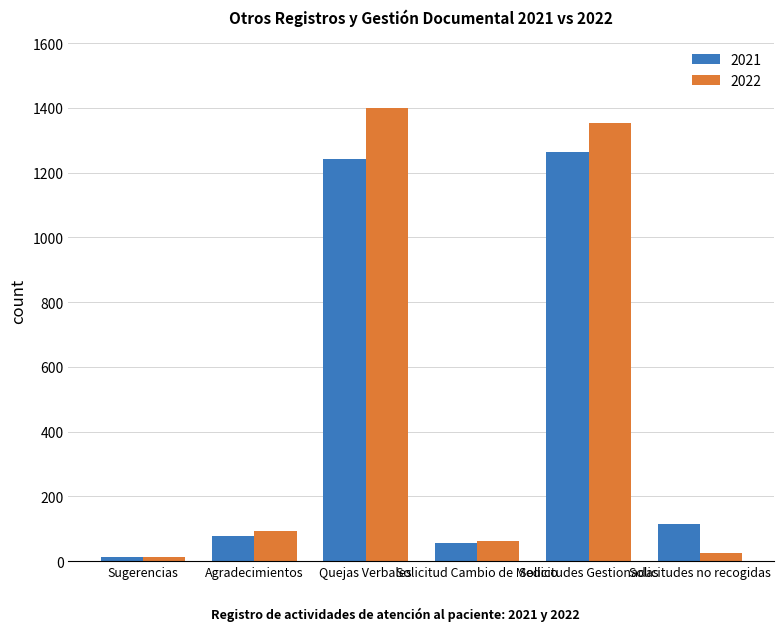

The value of 2021 at Quejas Verbales is 559. True or false?

False